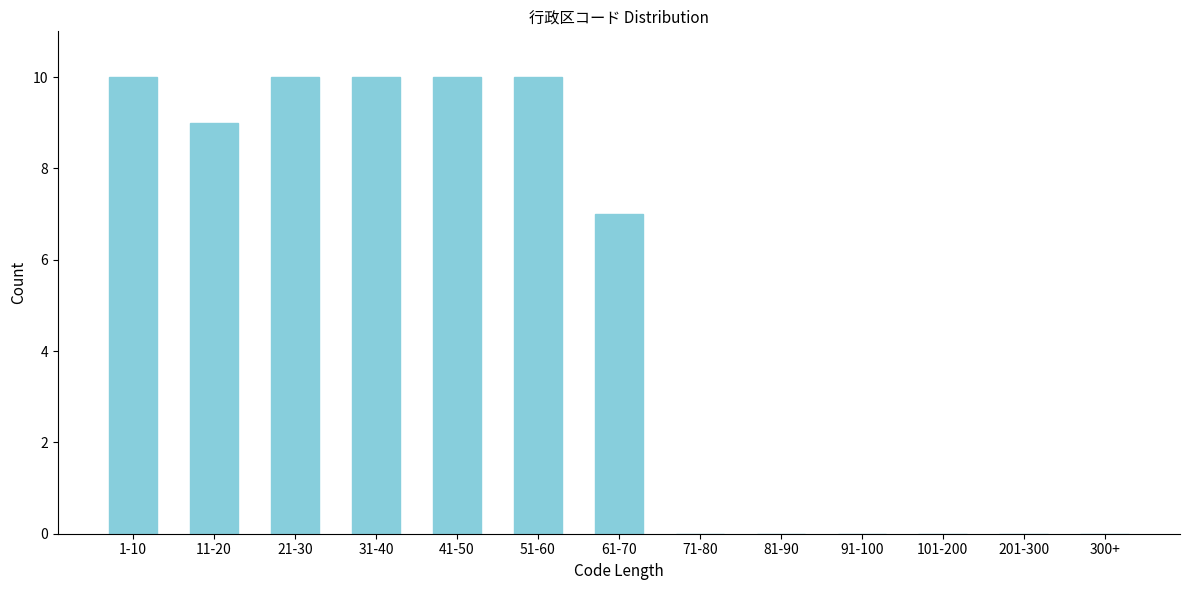

Reading left to right, list all the values displayed in this chart.

1-10=10	11-20=9	21-30=10	31-40=10	41-50=10	51-60=10	61-70=7	71-80=0	81-90=0	91-100=0	101-200=0	201-300=0	300+=0